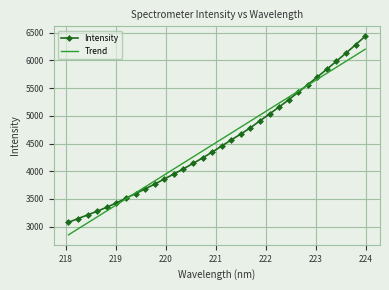

Reading right to left, transcribe all the data shown in this chart.

Intensity: 6438.0	6284.4	6135.1	5988.3	5843.0	5703.5	5563.6	5427.7	5290.7	5159.7	5034.5	4910.4	4784.4	4671.8	4564.7	4454.9	4343.9	4239.3	4138.8	4041.9	3948.5	3857.2	3766.9	3678.9	3594.7	3511.0	3426.5	3348.3	3276.1	3209.4	3143.4	3075.9
Trend: 6202.9	6094.9	5986.8	5878.8	5770.7	5662.6	5554.5	5446.4	5338.3	5230.2	5122.0	5013.9	4905.7	4797.6	4689.4	4581.2	4473.0	4364.8	4256.6	4148.4	4040.2	3931.9	3823.7	3715.4	3607.2	3498.9	3390.6	3282.3	3174.0	3065.7	2957.4	2849.1